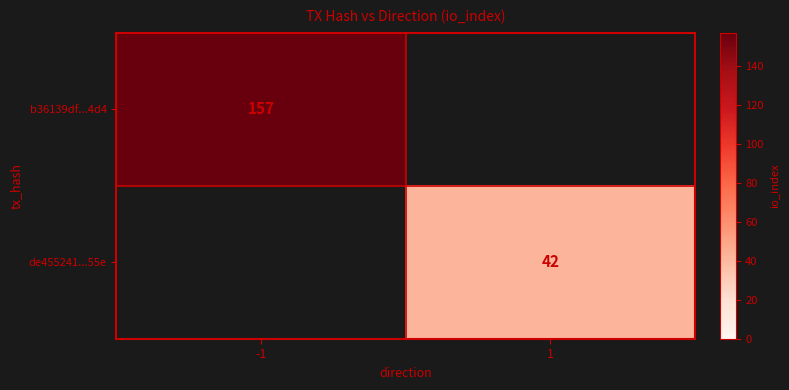

Is it true that de455241...55e equals 42 at 1?

True